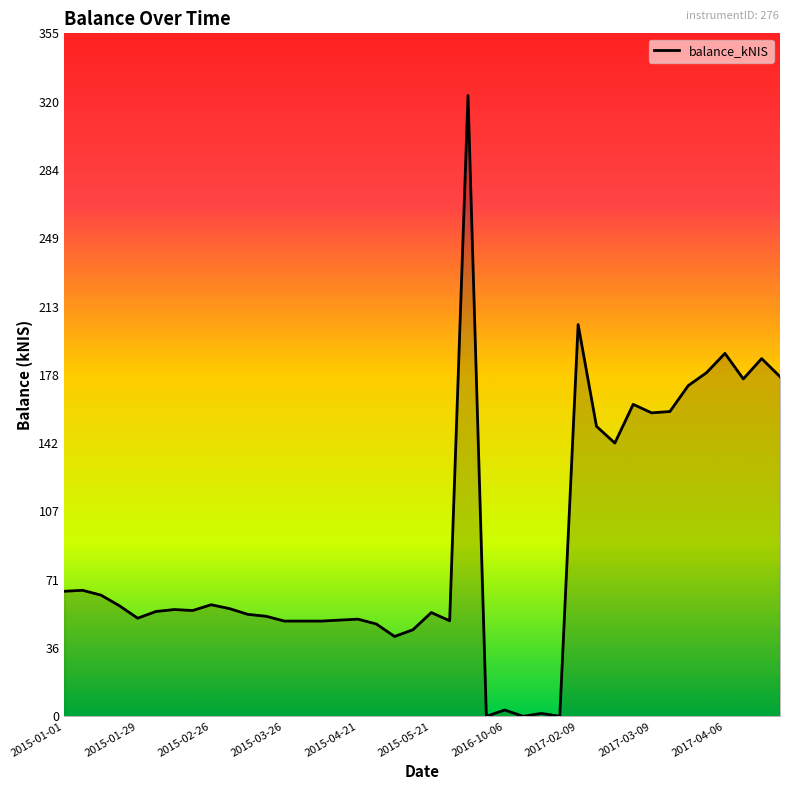

What is the difference between the maximum and minimum values?

322.8